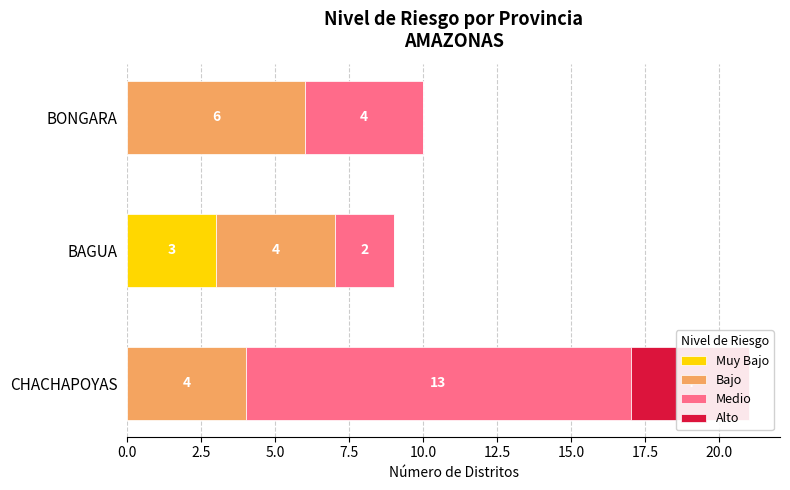

Reading left to right, what are all the values shown in this chart?

Muy Bajo: 0	3	0
Bajo: 4	4	6
Medio: 13	2	4
Alto: 4	0	0